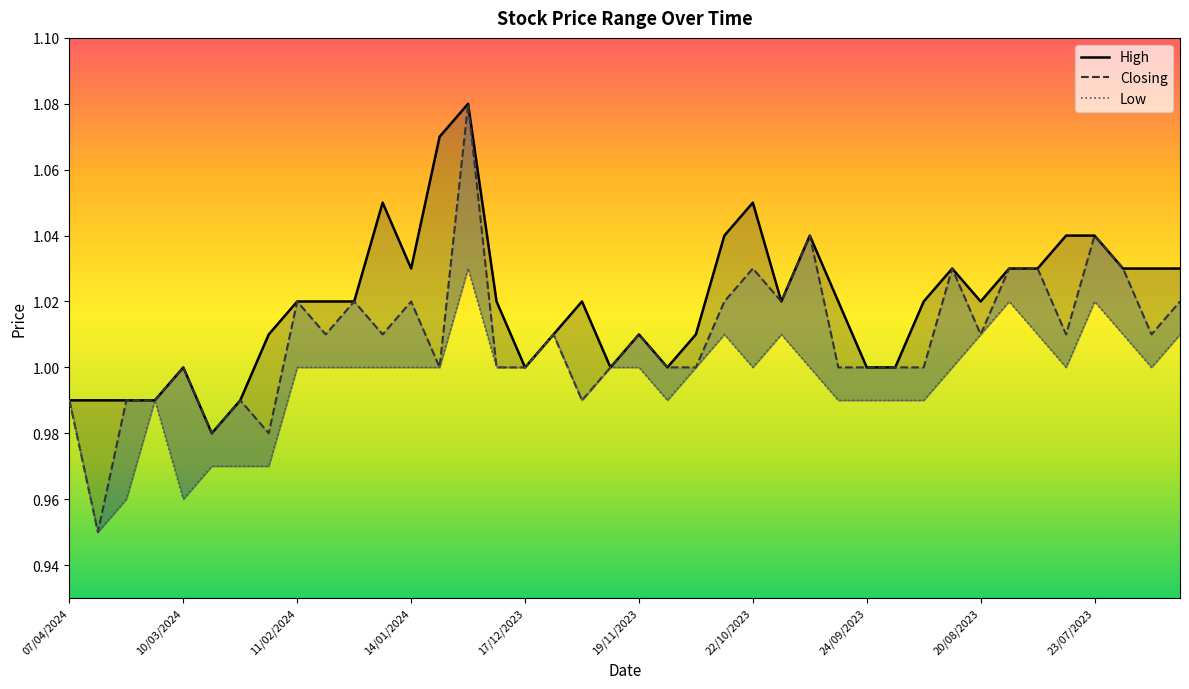

Reading left to right, extract all data points from this chart.

High: 07/04/2024=1.0	31/03/2024=1.0	24/03/2024=1.0	17/03/2024=1.0	10/03/2024=1.0	03/03/2024=1.0	25/02/2024=1.0	18/02/2024=1.0	11/02/2024=1.0	04/02/2024=1.0	28/01/2024=1.0	21/01/2024=1.1	14/01/2024=1.0	07/01/2024=1.1	31/12/2023=1.1	24/12/2023=1.0	17/12/2023=1.0	10/12/2023=1.0	03/12/2023=1.0	26/11/2023=1.0	19/11/2023=1.0	12/11/2023=1.0	05/11/2023=1.0	29/10/2023=1.0	22/10/2023=1.1	15/10/2023=1.0	08/10/2023=1.0	01/10/2023=1.0	24/09/2023=1.0	17/09/2023=1.0	10/09/2023=1.0	27/08/2023=1.0	20/08/2023=1.0	13/08/2023=1.0	06/08/2023=1.0	30/07/2023=1.0	23/07/2023=1.0	16/07/2023=1.0	09/07/2023=1.0	02/07/2023=1.0
Closing: 07/04/2024=1.0	31/03/2024=0.9	24/03/2024=1.0	17/03/2024=1.0	10/03/2024=1.0	03/03/2024=1.0	25/02/2024=1.0	18/02/2024=1.0	11/02/2024=1.0	04/02/2024=1.0	28/01/2024=1.0	21/01/2024=1.0	14/01/2024=1.0	07/01/2024=1.0	31/12/2023=1.1	24/12/2023=1.0	17/12/2023=1.0	10/12/2023=1.0	03/12/2023=1.0	26/11/2023=1.0	19/11/2023=1.0	12/11/2023=1.0	05/11/2023=1.0	29/10/2023=1.0	22/10/2023=1.0	15/10/2023=1.0	08/10/2023=1.0	01/10/2023=1.0	24/09/2023=1.0	17/09/2023=1.0	10/09/2023=1.0	27/08/2023=1.0	20/08/2023=1.0	13/08/2023=1.0	06/08/2023=1.0	30/07/2023=1.0	23/07/2023=1.0	16/07/2023=1.0	09/07/2023=1.0	02/07/2023=1.0
Low: 07/04/2024=1.0	31/03/2024=0.9	24/03/2024=1.0	17/03/2024=1.0	10/03/2024=1.0	03/03/2024=1.0	25/02/2024=1.0	18/02/2024=1.0	11/02/2024=1.0	04/02/2024=1.0	28/01/2024=1.0	21/01/2024=1.0	14/01/2024=1.0	07/01/2024=1.0	31/12/2023=1.0	24/12/2023=1.0	17/12/2023=1.0	10/12/2023=1.0	03/12/2023=1.0	26/11/2023=1.0	19/11/2023=1.0	12/11/2023=1.0	05/11/2023=1.0	29/10/2023=1.0	22/10/2023=1.0	15/10/2023=1.0	08/10/2023=1.0	01/10/2023=1.0	24/09/2023=1.0	17/09/2023=1.0	10/09/2023=1.0	27/08/2023=1.0	20/08/2023=1.0	13/08/2023=1.0	06/08/2023=1.0	30/07/2023=1.0	23/07/2023=1.0	16/07/2023=1.0	09/07/2023=1.0	02/07/2023=1.0